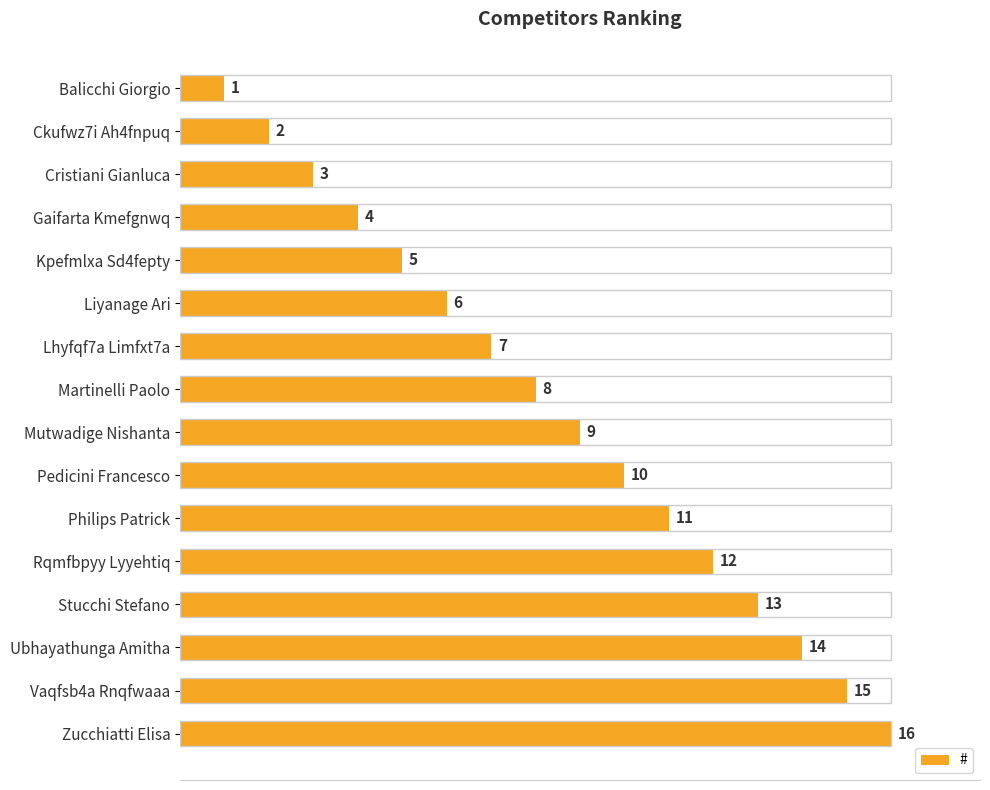

Are the bars horizontal?

Yes